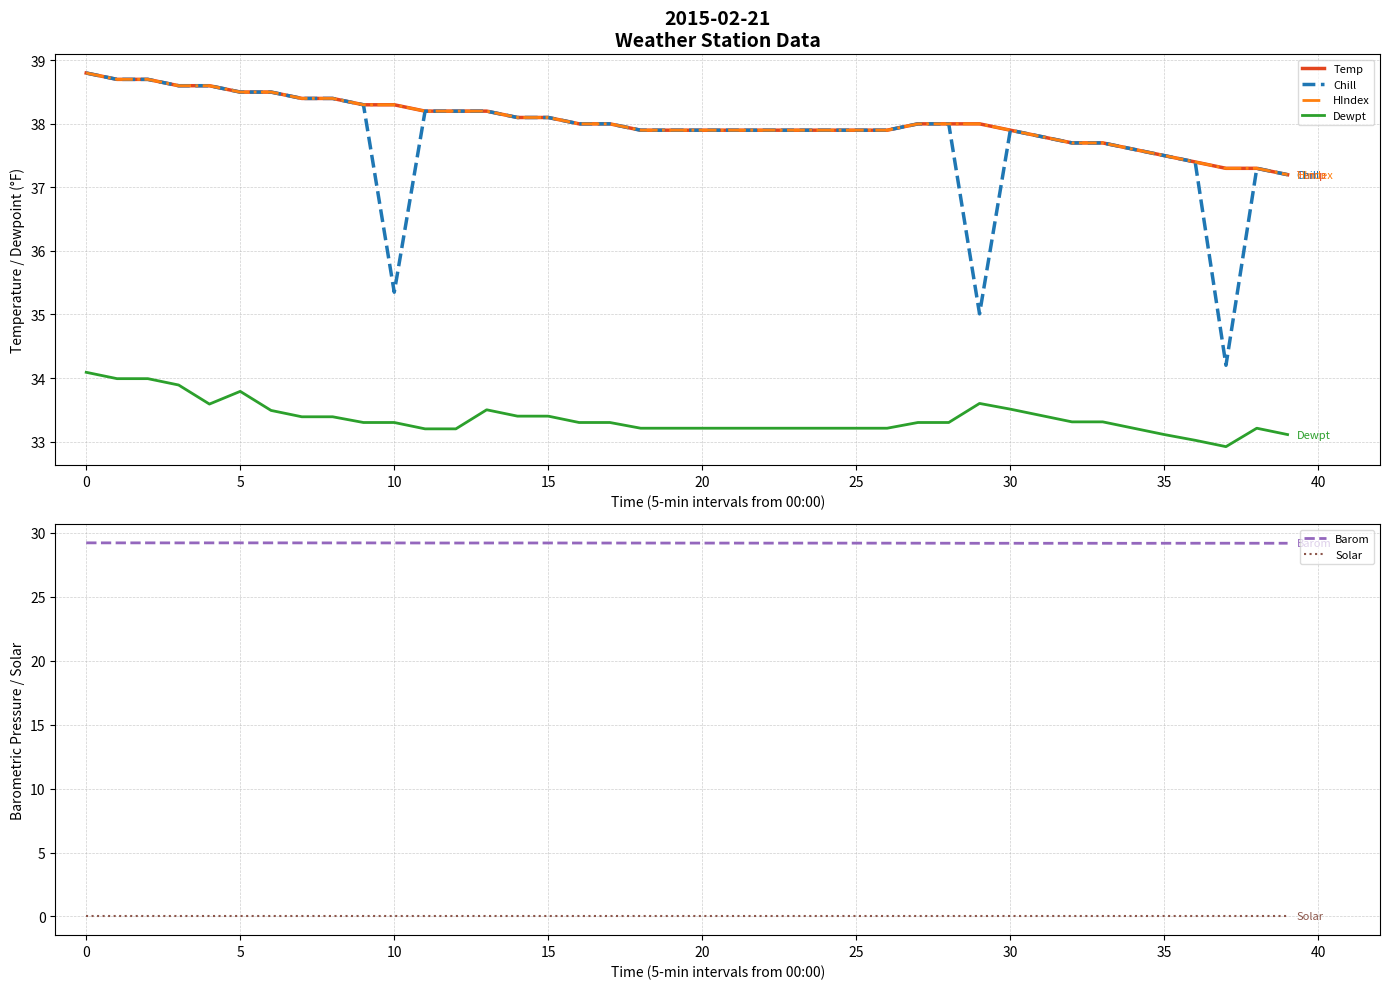

How many series are shown in this chart?

6